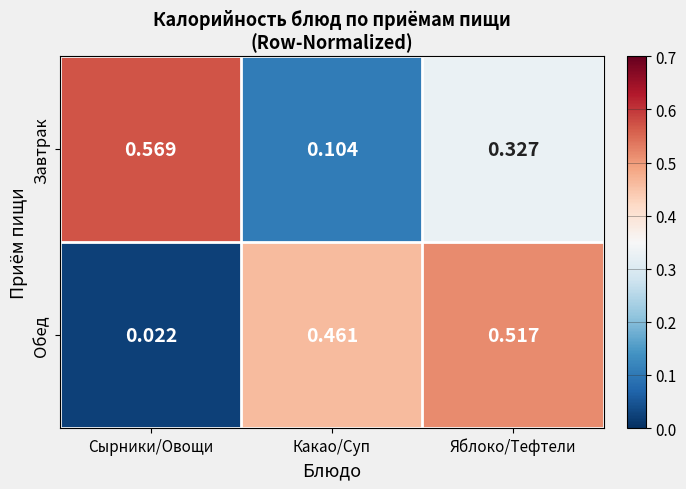

Which series has the widest spread of values?

Обед